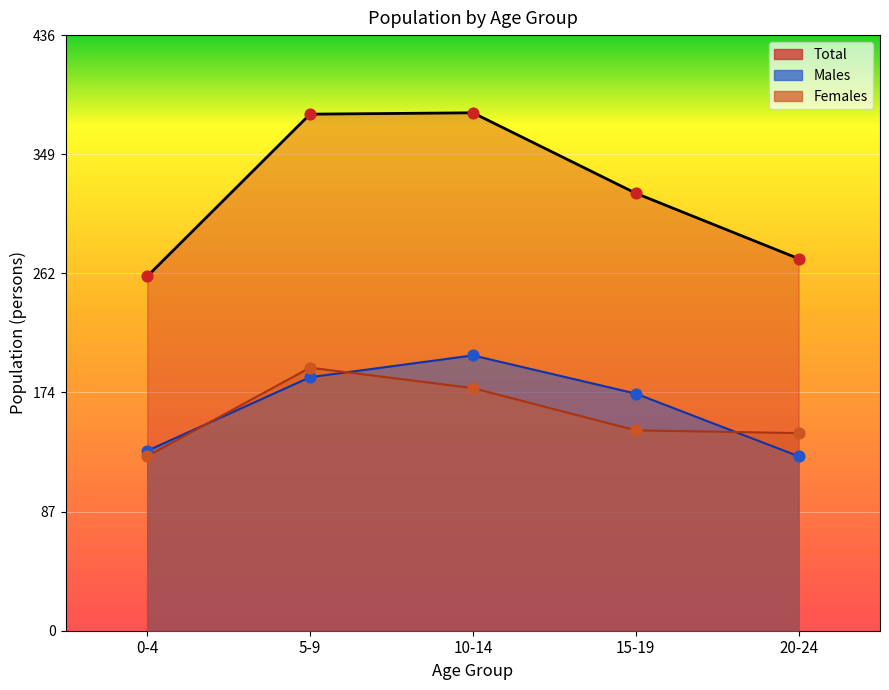

Is the value of males at 5-9 greater than the value of total at 5-9?

No